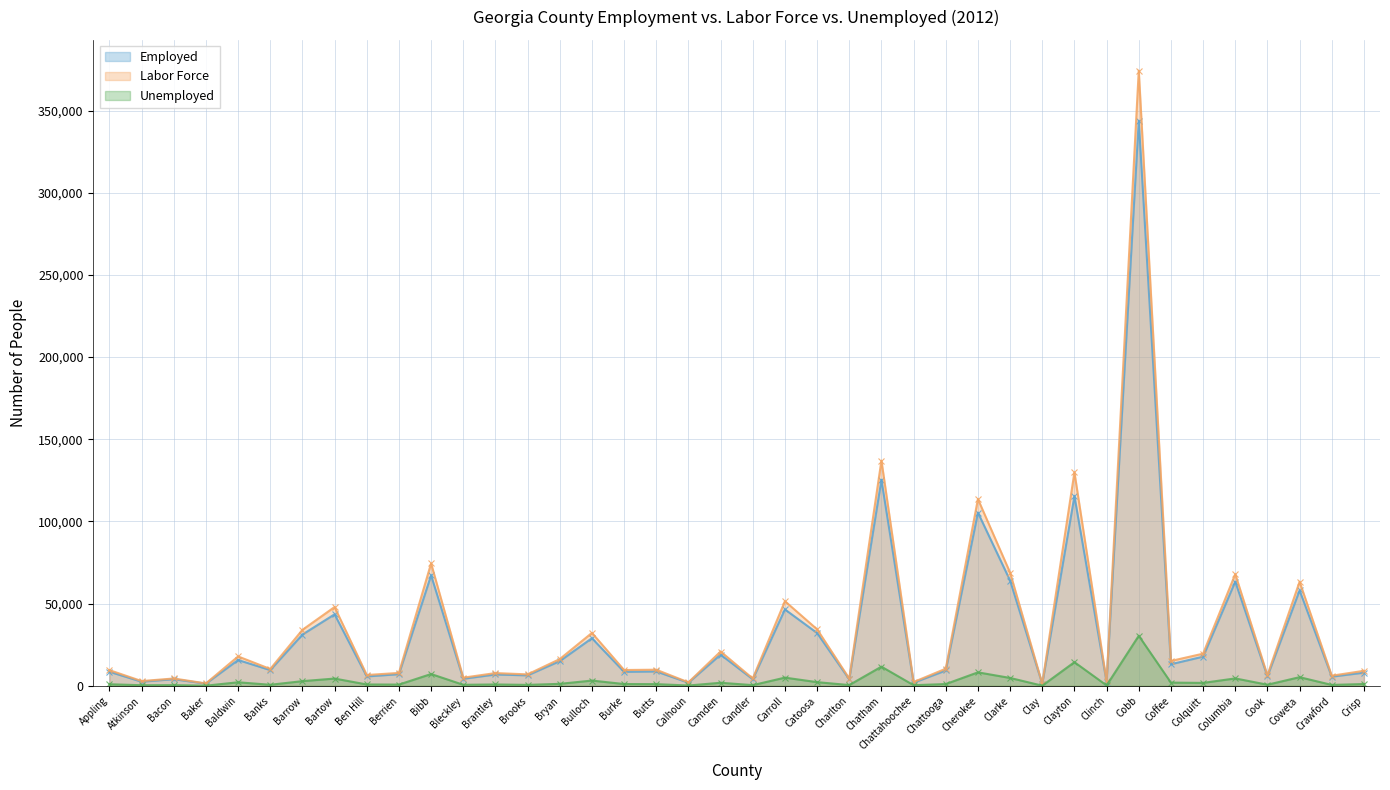

At which label does Employed first exceed 9348?

Baldwin